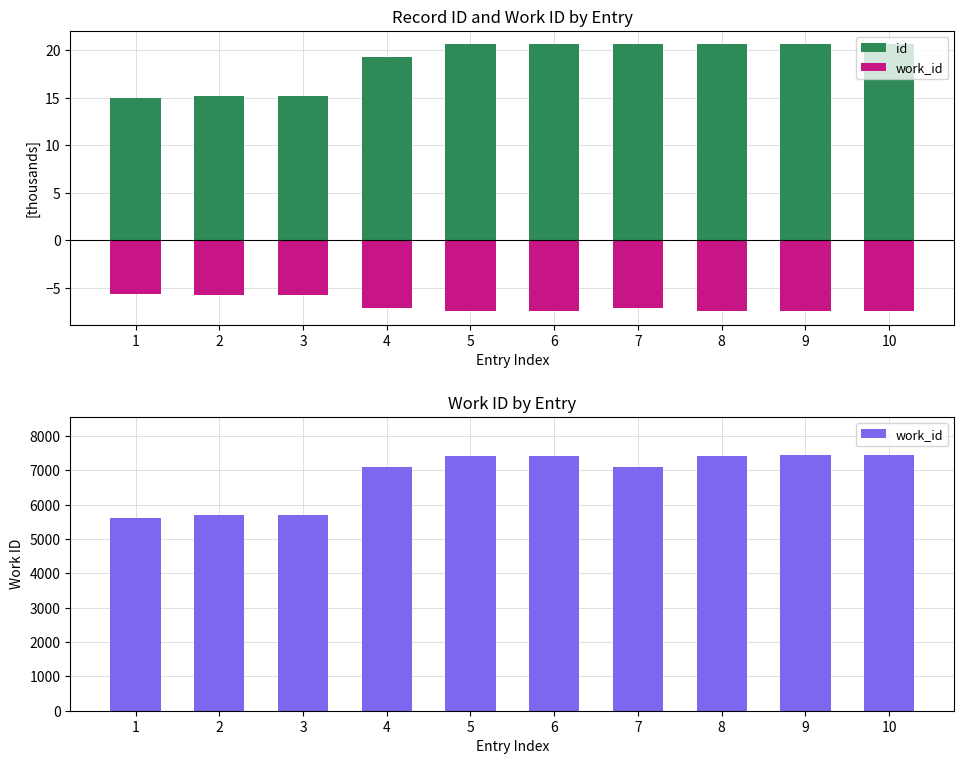

What are all the series names shown in the legend?

id, work_id